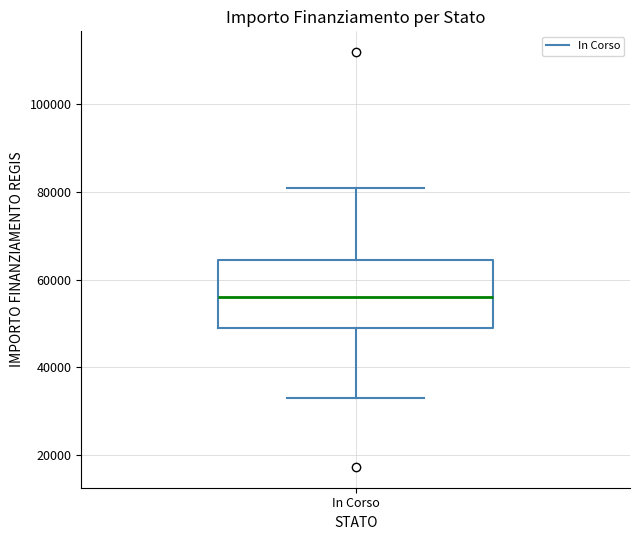

Transcribe this box plot: give where the median line is, the range the box spans, and where the two whiskers end, as read against the y-axis. The values are not printed on the chart, so give them approximately, as read against the axis.

median 56000, box 50000 to 64000, whiskers 32000 to 80000